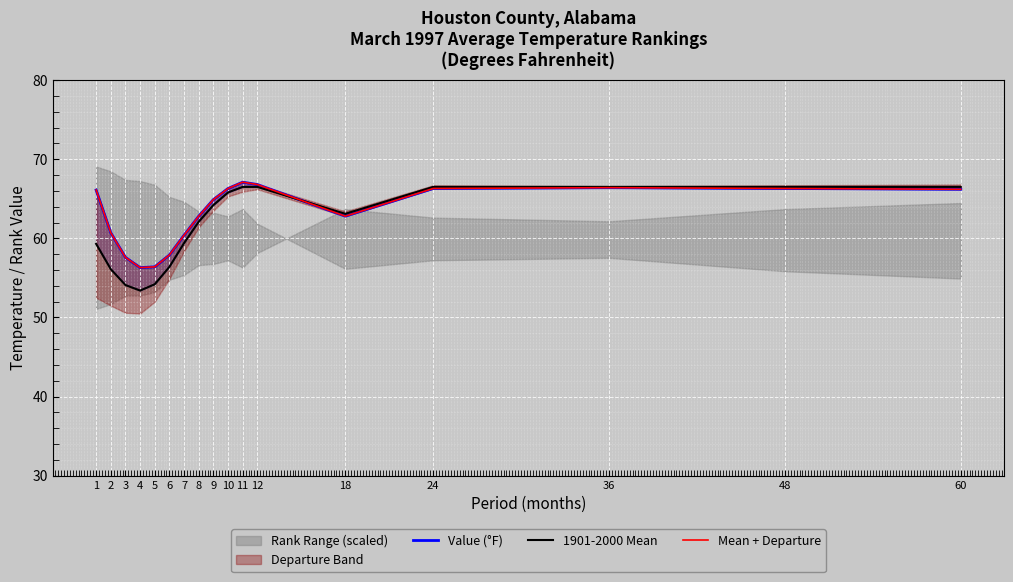

At 48, list the series in order from largest to smallest.

1901-2000 Mean, Value (°F), Mean + Departure